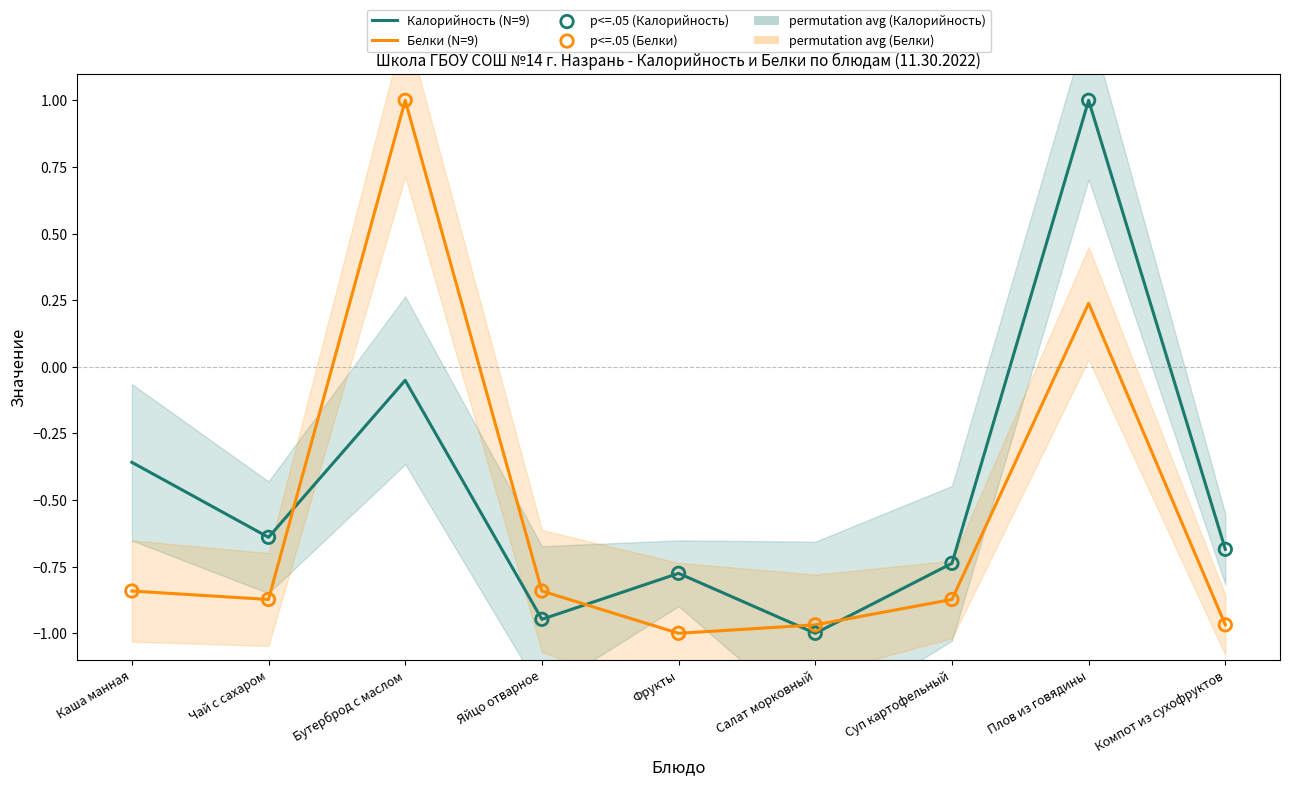

At which category is the sum across all series the highest?

Плов из говядины